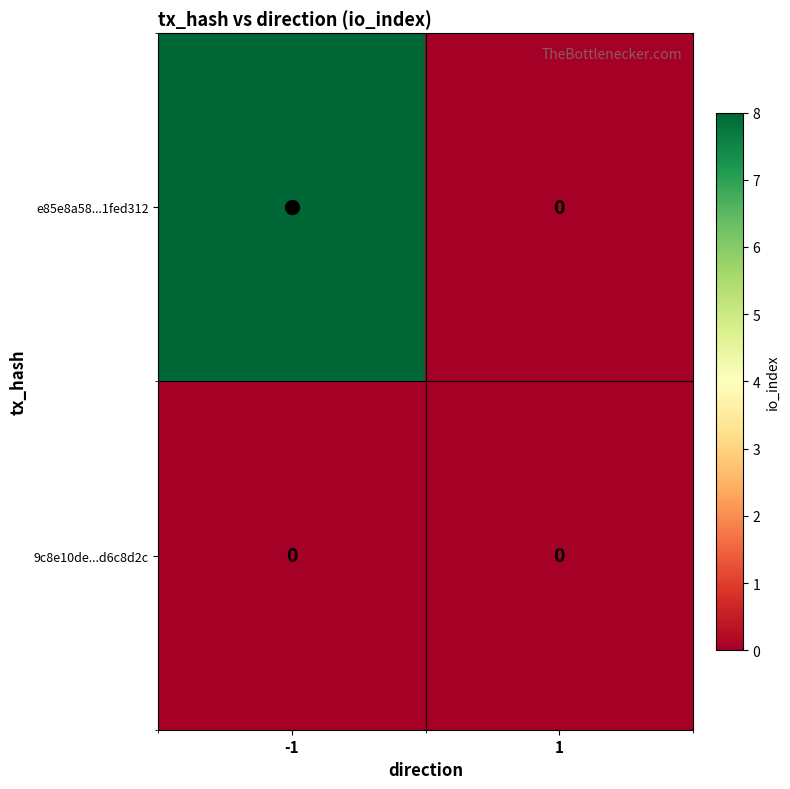

How many series are shown in this chart?

2